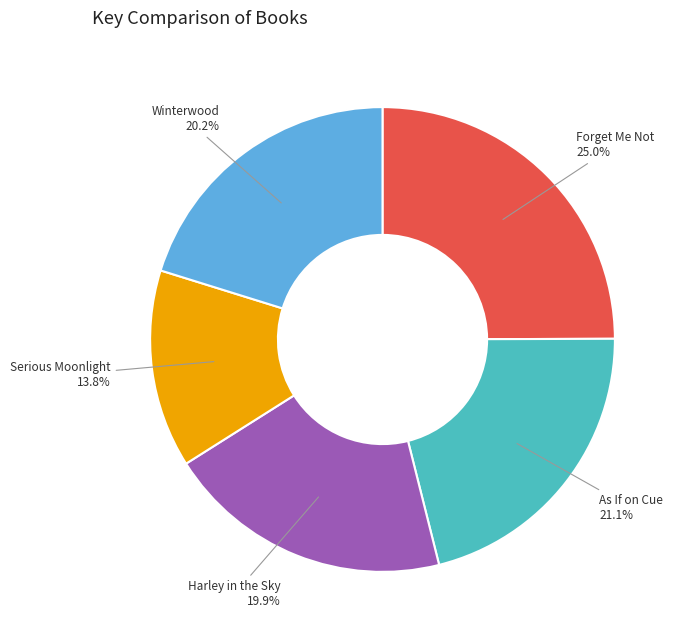

Count the number of slices in the pie.

5